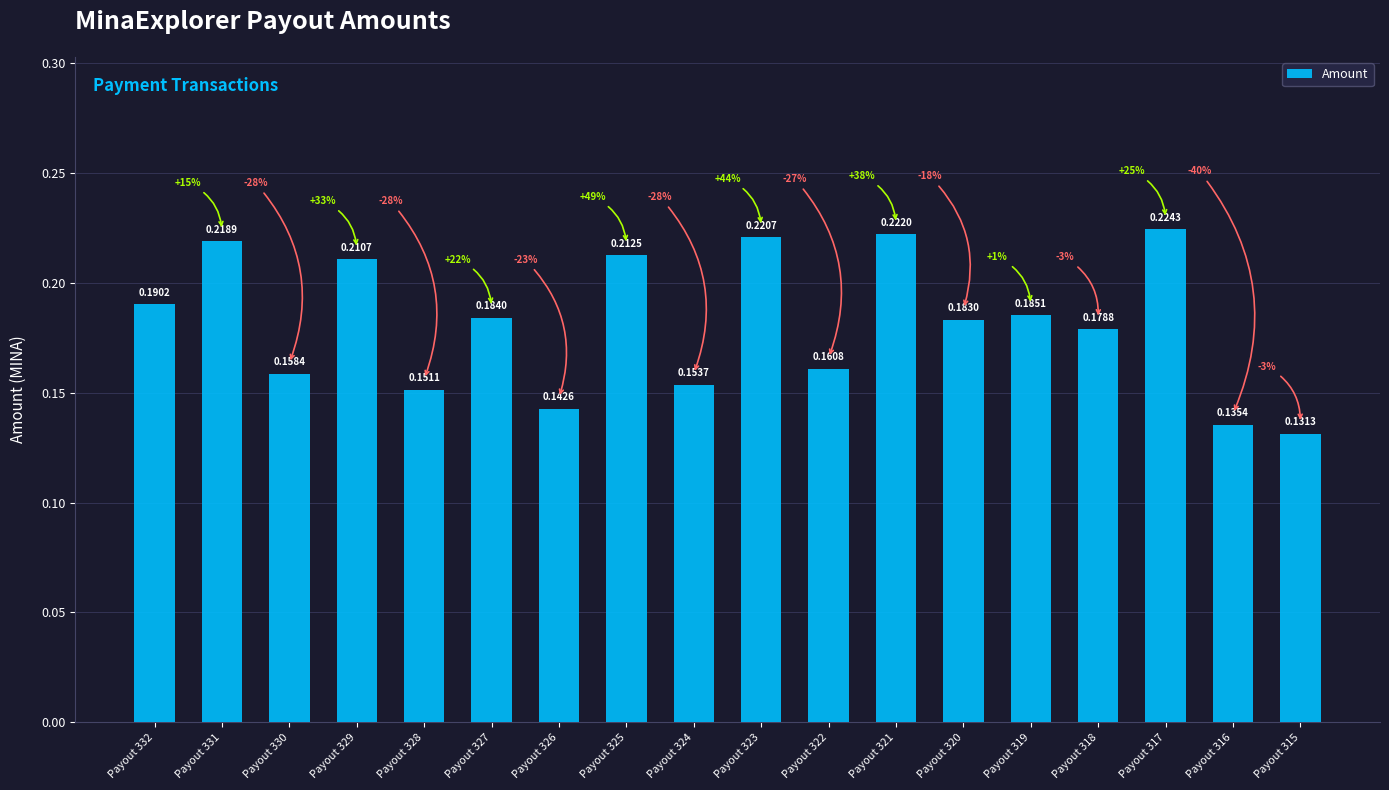

Does the chart contain stacked bars?

No